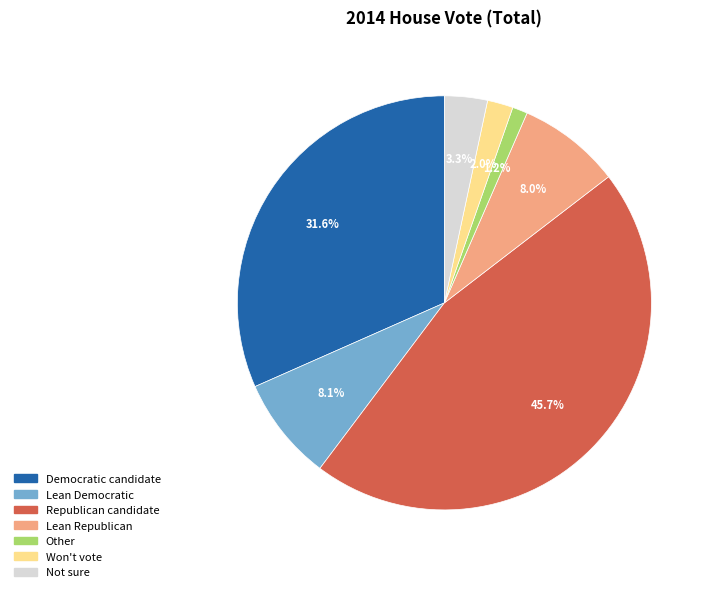

What is the smallest slice in the pie chart?

Other